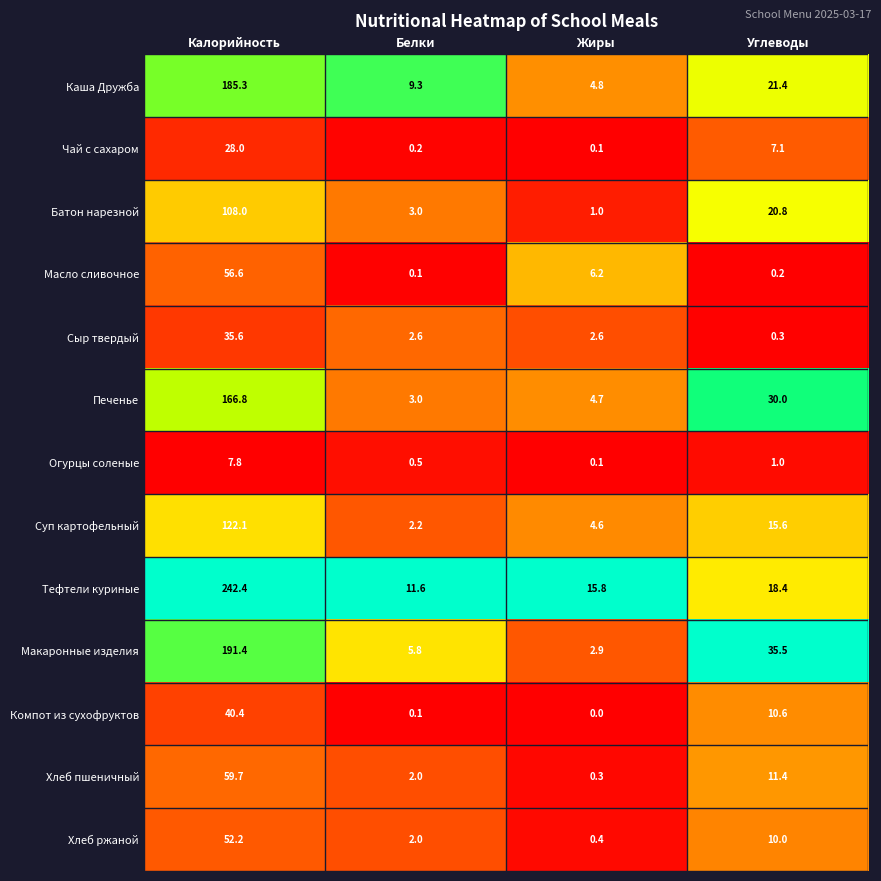

What is the sum of the Хлеб пшеничный values at Белки and Калорийность?

61.7